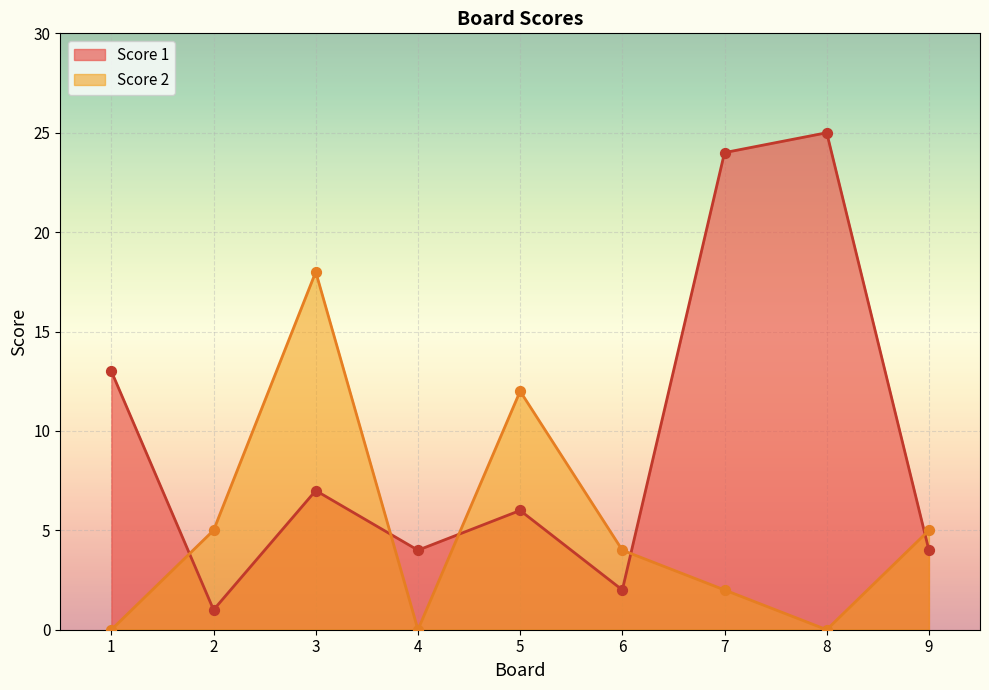

What is the total value across all series at 5?

18